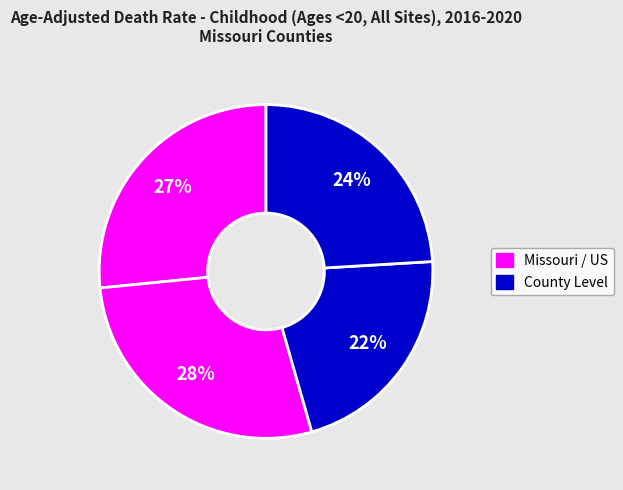

Is there a majority slice in this chart?

No